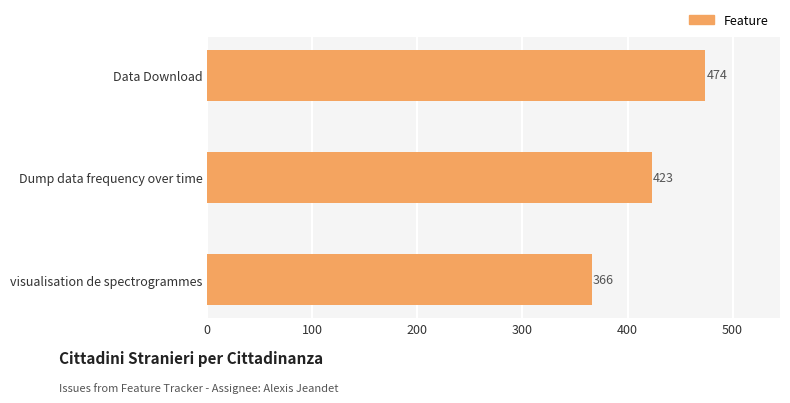

Reading top to bottom, what are all the values shown in this chart?

474	423	366